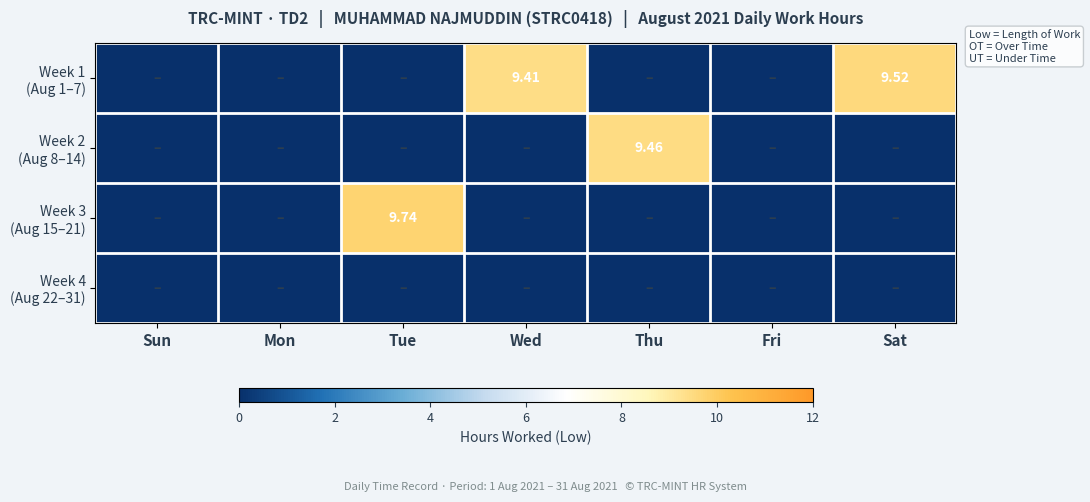

At which category is the sum across all series the highest?

Tue